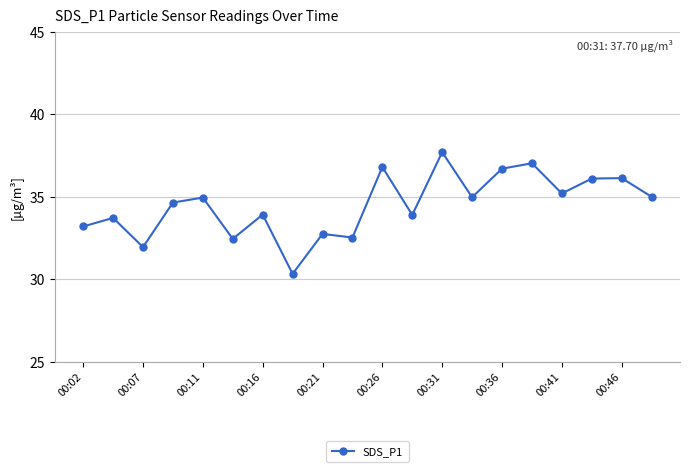

What is the maximum value shown in the chart?

37.7